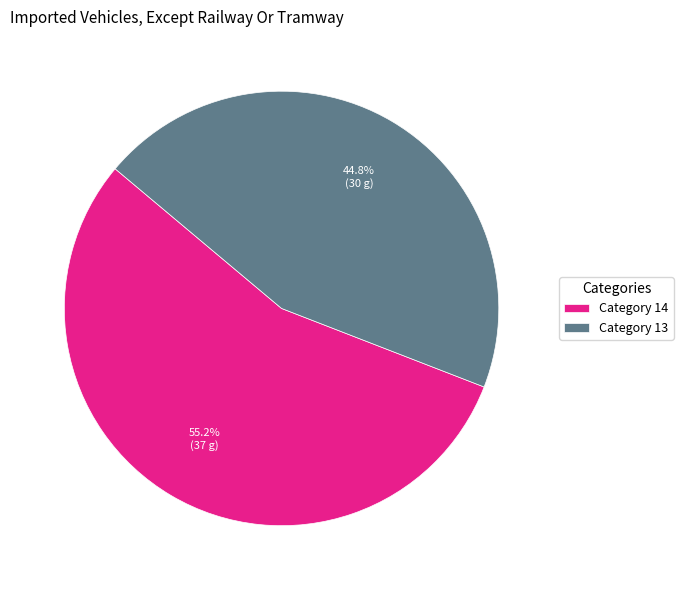

Which has a higher value, Category 14 or Category 13?

Category 14